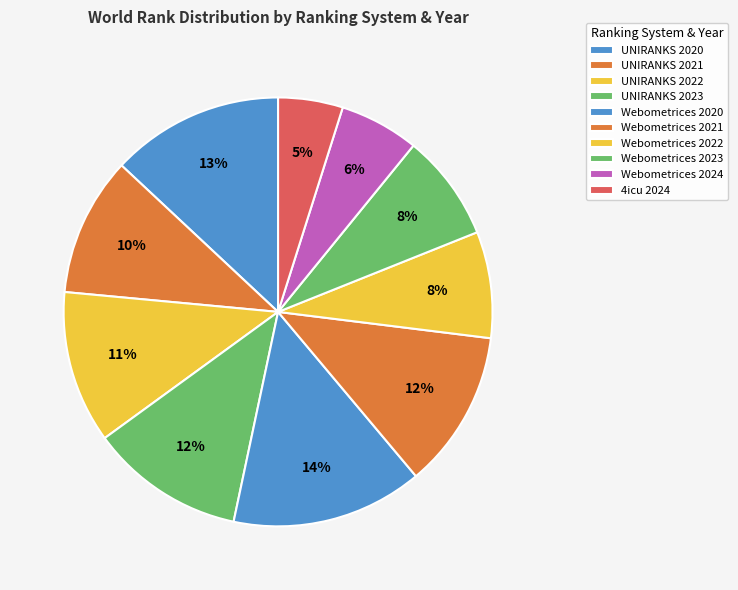

To the nearest percent, what is the difference between the Webometrices 2021 and 4icu 2024 slice percentages?

7%